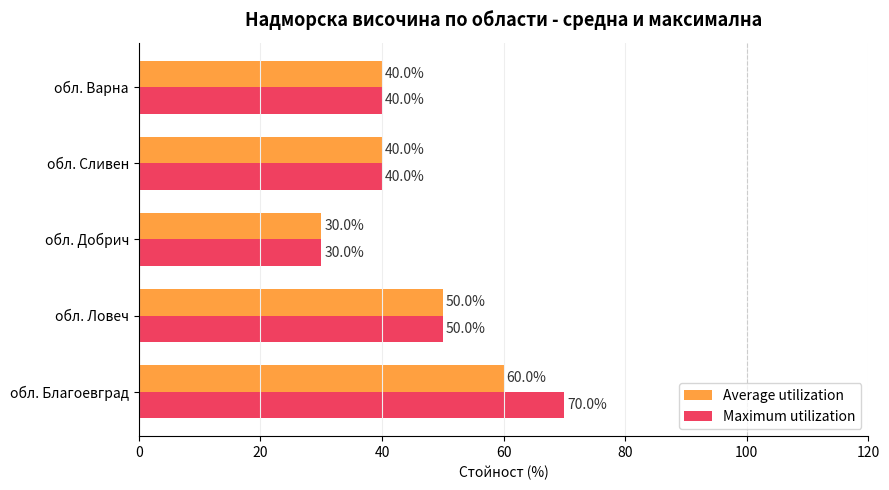

Which series has the largest total across all categories?

Maximum utilization